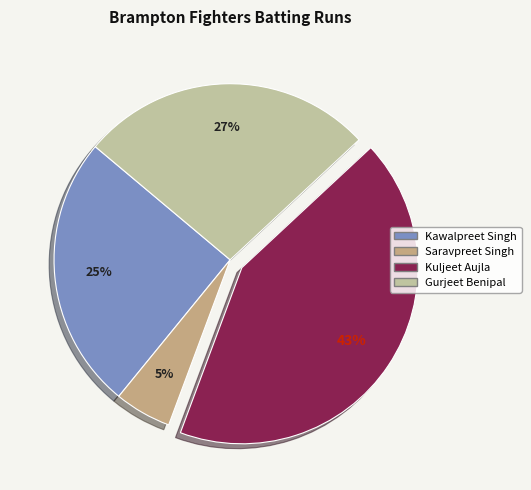

Does any single category account for the majority?

No